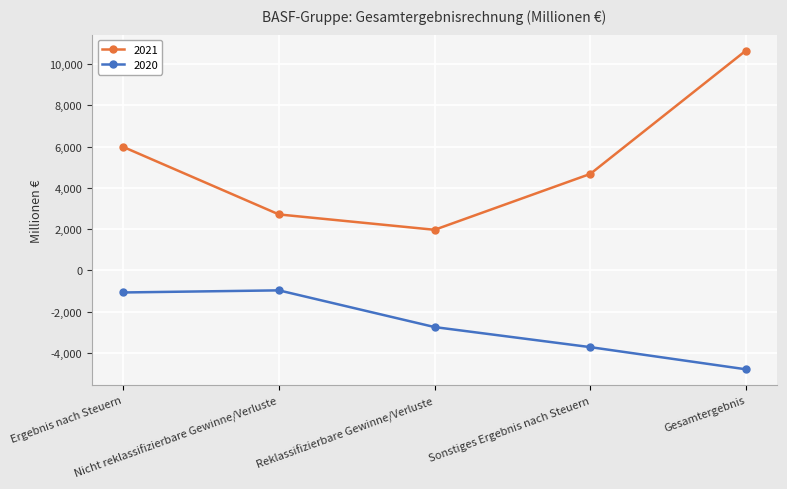

Which series has the widest spread of values?

2021